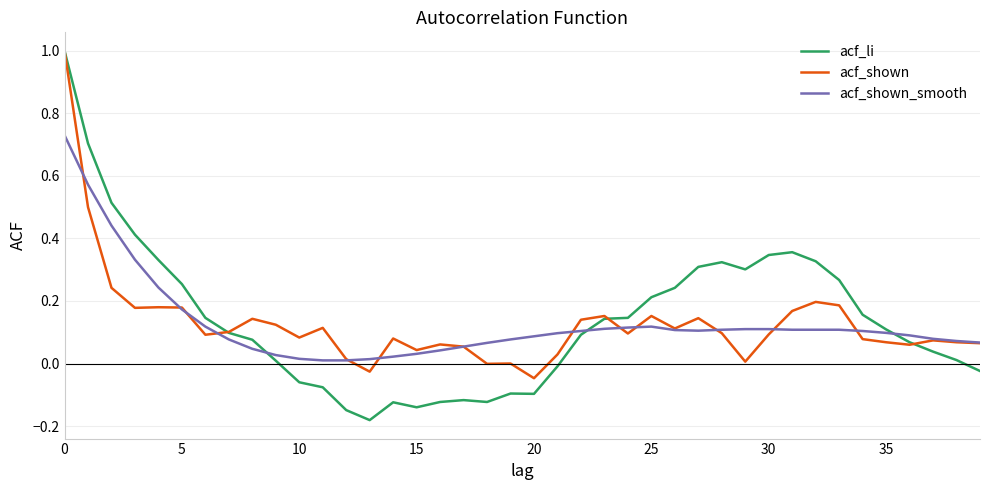

Which series has the widest spread of values?

acf_li